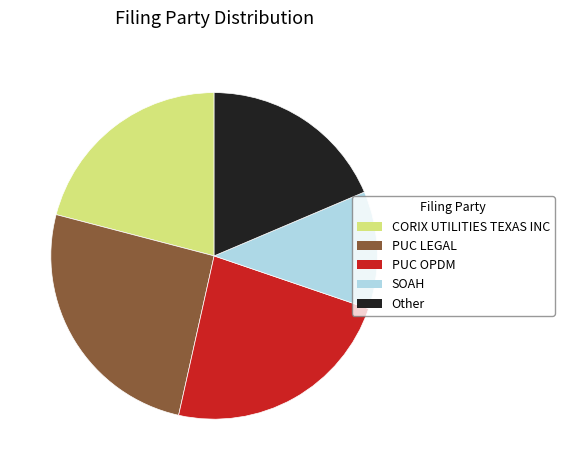

Do CORIX UTILITIES TEXAS INC and PUC LEGAL together represent more than half of the pie?

No